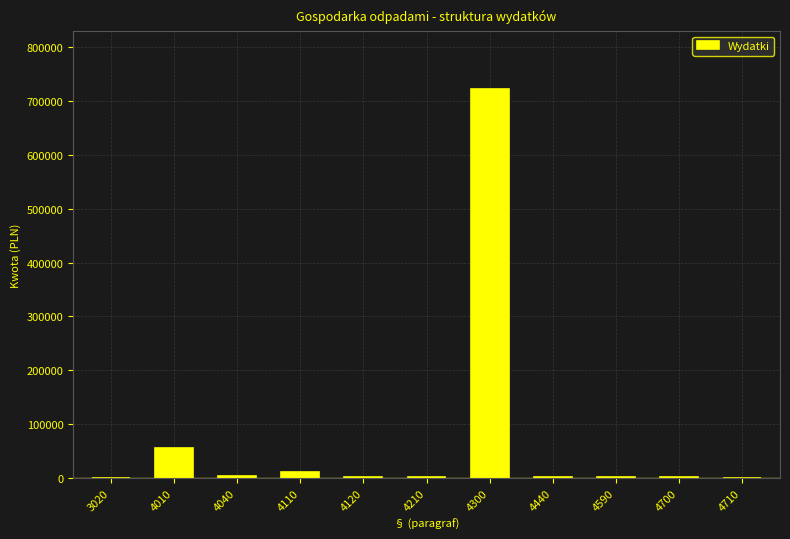

What is the maximum value shown in the chart?

721437.0